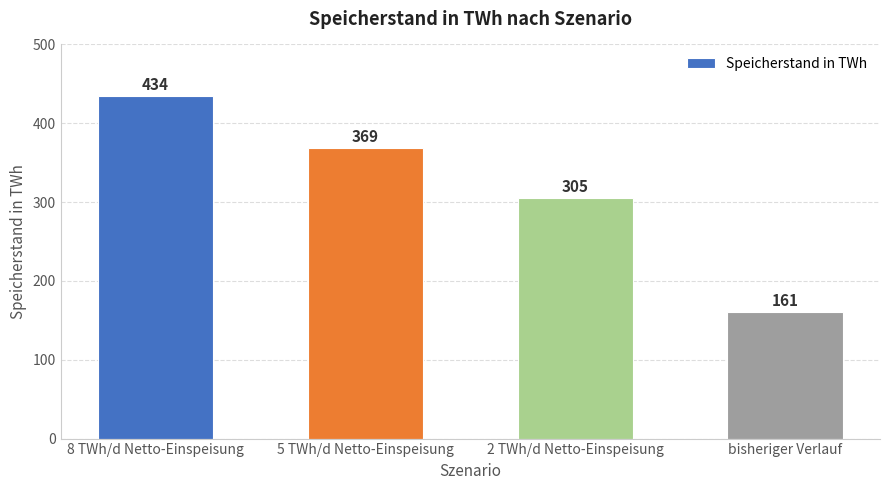

What is the ratio of the value at 2 TWh/d Netto-Einspeisung to the value at 8 TWh/d Netto-Einspeisung?

0.7